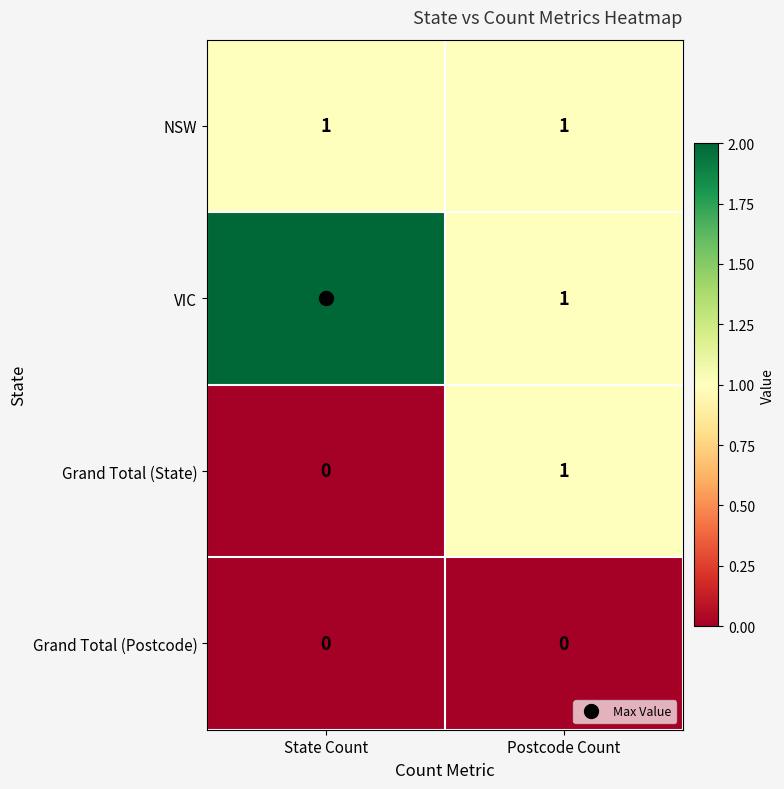

Is the value of VIC at State Count greater than the value of Grand Total (State) at Postcode Count?

Yes